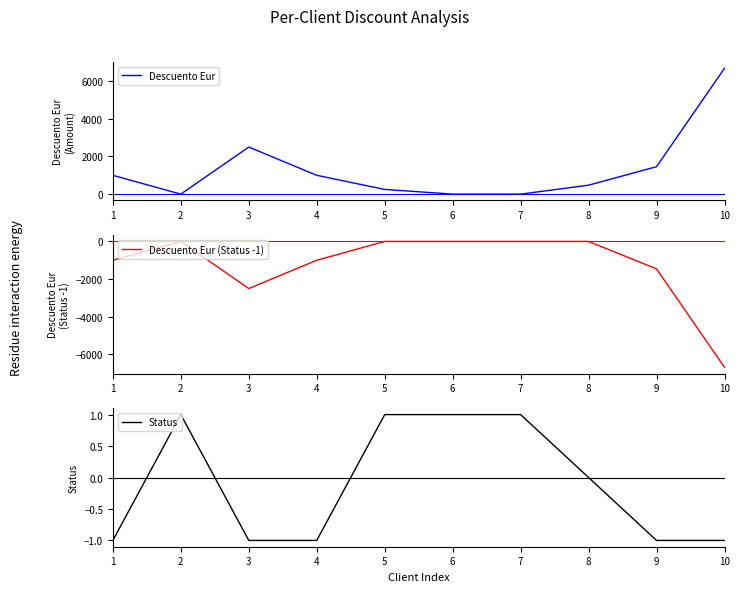

List the series in order of their peak value, lowest first.

Descuento Eur (Status -1), Status, Descuento Eur